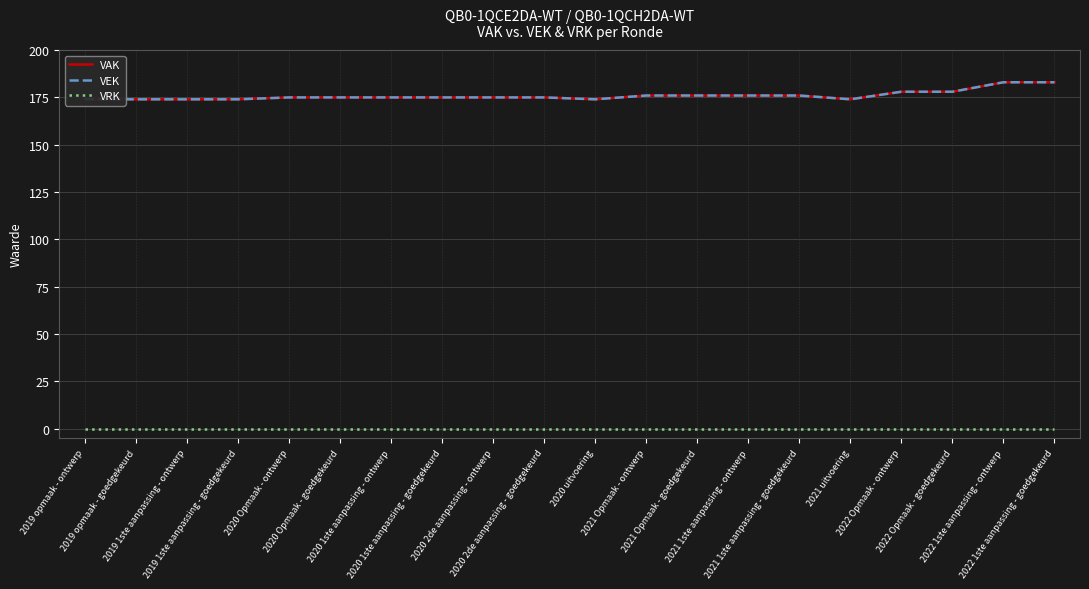

Rank the categories by VRK value from lowest to highest.

2019 opmaak - ontwerp, 2019 opmaak - goedgekeurd, 2019 1ste aanpassing - ontwerp, 2019 1ste aanpassing - goedgekeurd, 2020 Opmaak - ontwerp, 2020 Opmaak - goedgekeurd, 2020 1ste aanpassing - ontwerp, 2020 1ste aanpassing - goedgekeurd, 2020 2de aanpassing - ontwerp, 2020 2de aanpassing - goedgekeurd, 2020 uitvoering, 2021 Opmaak - ontwerp, 2021 Opmaak - goedgekeurd, 2021 1ste aanpassing - ontwerp, 2021 1ste aanpassing - goedgekeurd, 2021 uitvoering, 2022 Opmaak - ontwerp, 2022 Opmaak - goedgekeurd, 2022 1ste aanpassing - ontwerp, 2022 1ste aanpassing - goedgekeurd